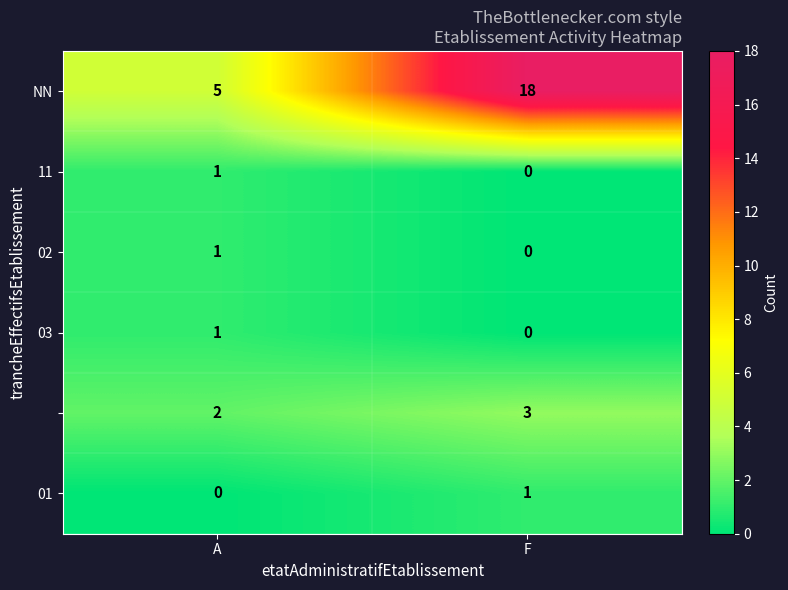

At which category is the sum across all series the highest?

F